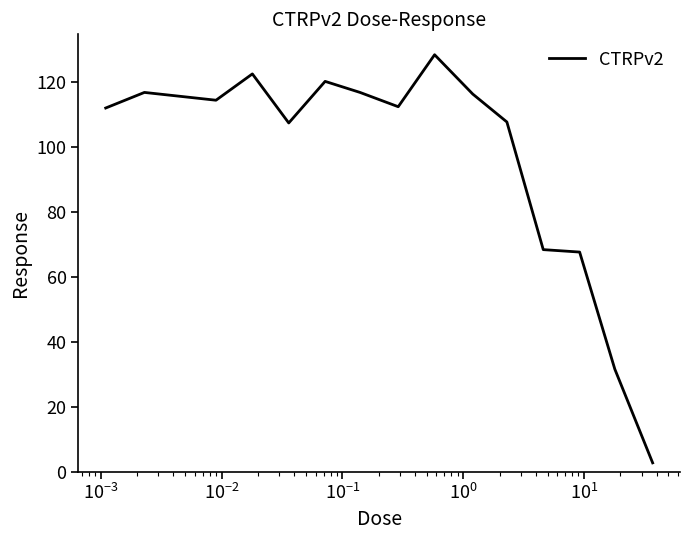

What is the difference between the maximum and minimum values?

125.6